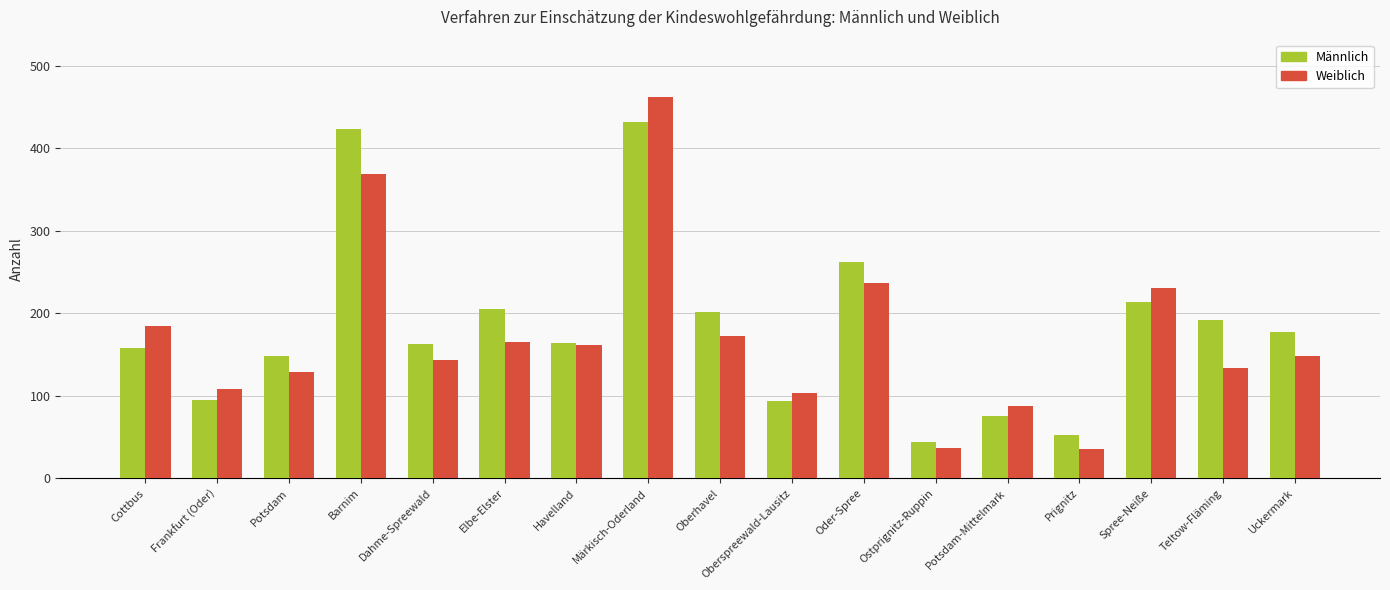

Which category has the highest value in the Männlich series?

Märkisch-Oderland